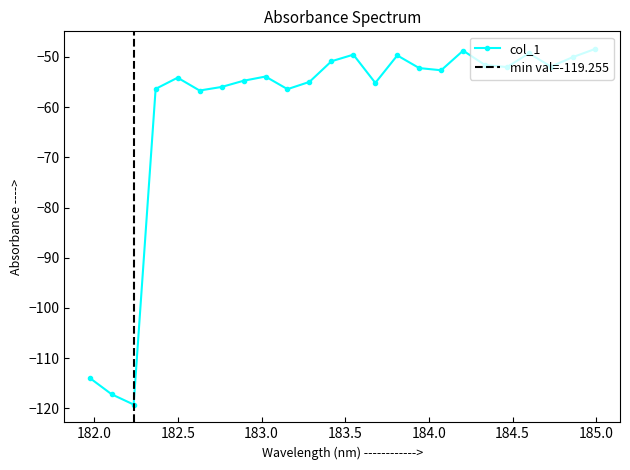

What is the greatest value displayed?

-48.4